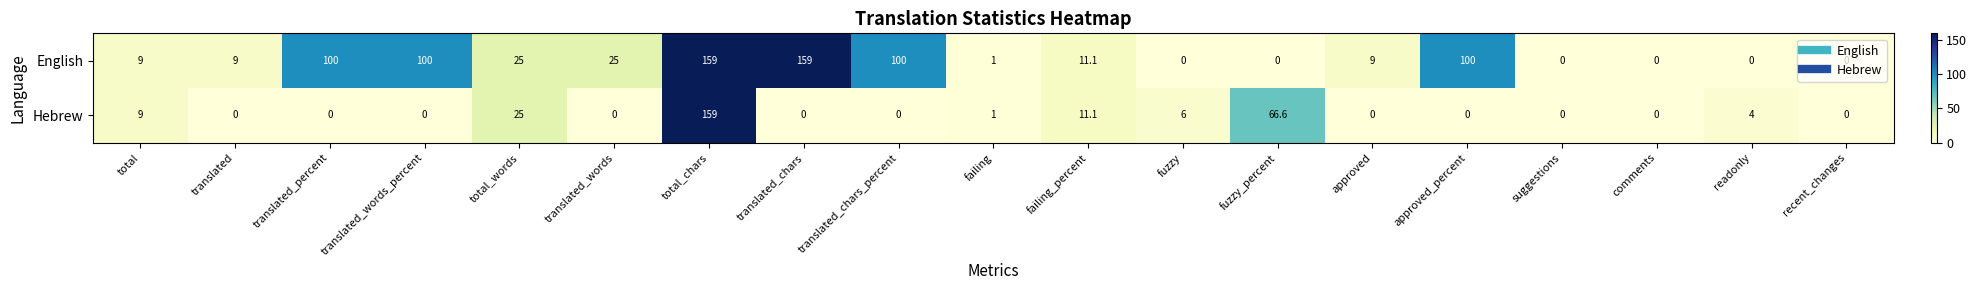

Which series changed the most between translated_percent and translated_words?

English